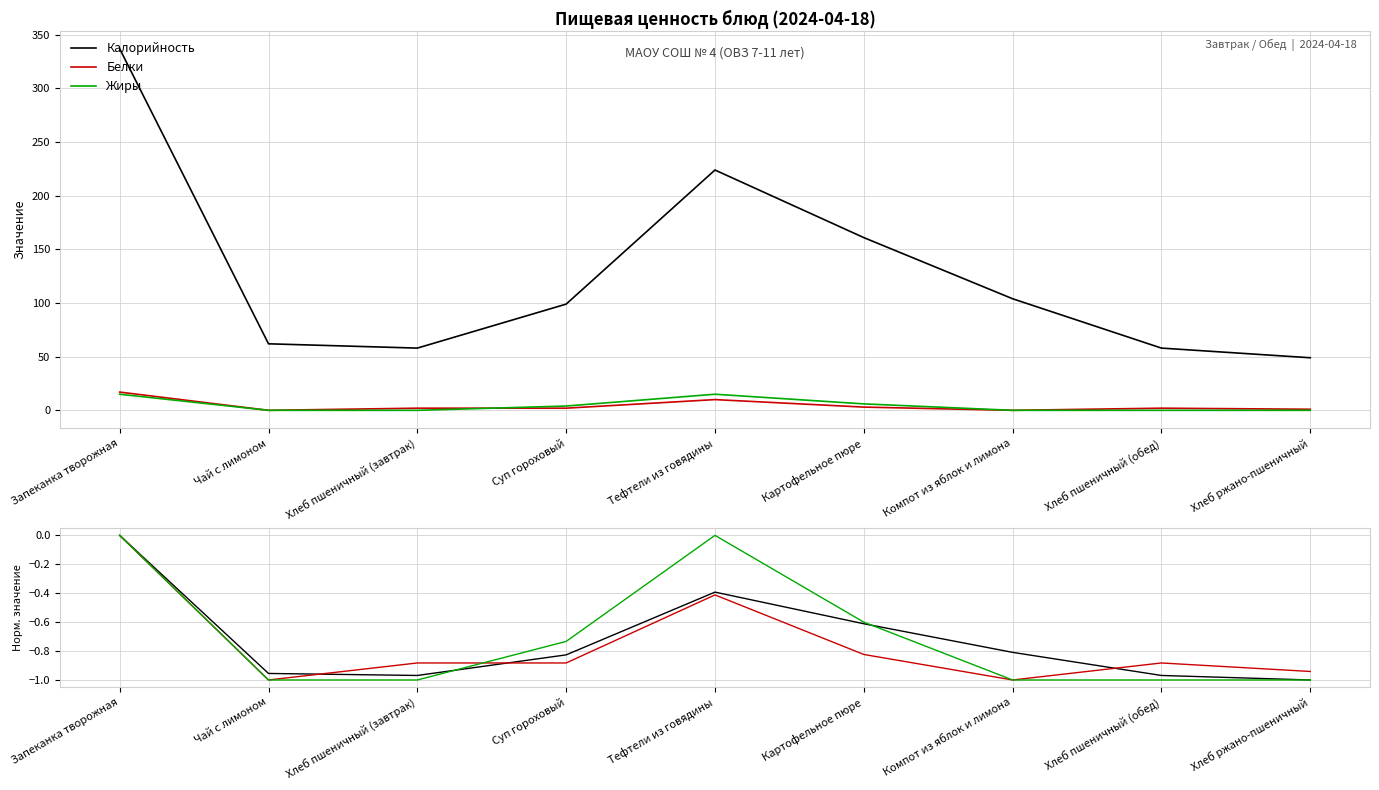

Reading right to left, list all the values displayed in this chart.

Калорийность: Хлеб ржано-пшеничный=-1.0	Хлеб пшеничный (обед)=-1.0	Компот из яблок и лимона=-0.8	Картофельное пюре=-0.6	Тефтели из говядины=-0.4	Суп гороховый=-0.8	Хлеб пшеничный (завтрак)=-1.0	Чай с лимоном=-1.0	Запеканка творожная=0.0
Белки: Хлеб ржано-пшеничный=-0.9	Хлеб пшеничный (обед)=-0.9	Компот из яблок и лимона=-1.0	Картофельное пюре=-0.8	Тефтели из говядины=-0.4	Суп гороховый=-0.9	Хлеб пшеничный (завтрак)=-0.9	Чай с лимоном=-1.0	Запеканка творожная=0.0
Жиры: Хлеб ржано-пшеничный=-1.0	Хлеб пшеничный (обед)=-1.0	Компот из яблок и лимона=-1.0	Картофельное пюре=-0.6	Тефтели из говядины=0.0	Суп гороховый=-0.7	Хлеб пшеничный (завтрак)=-1.0	Чай с лимоном=-1.0	Запеканка творожная=0.0